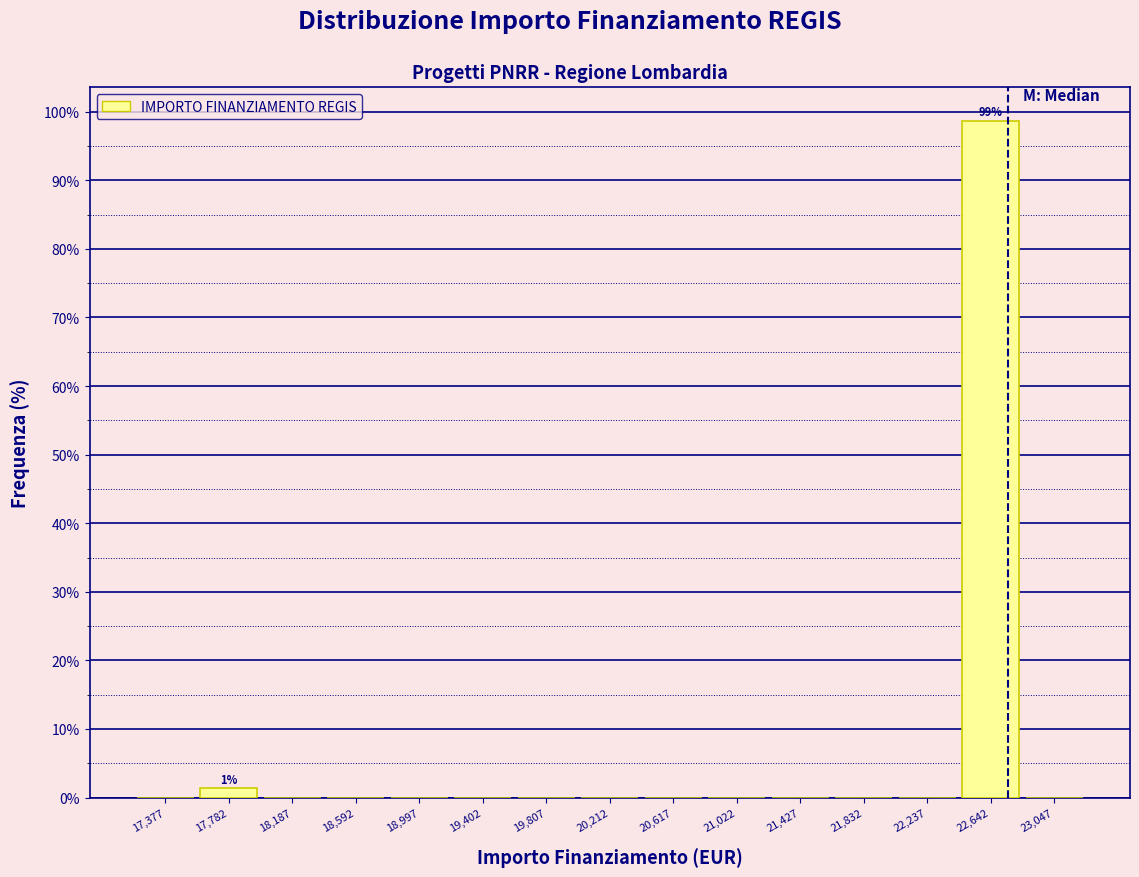

Over which range of the x-axis is the bar tallest?

22450 to 22850